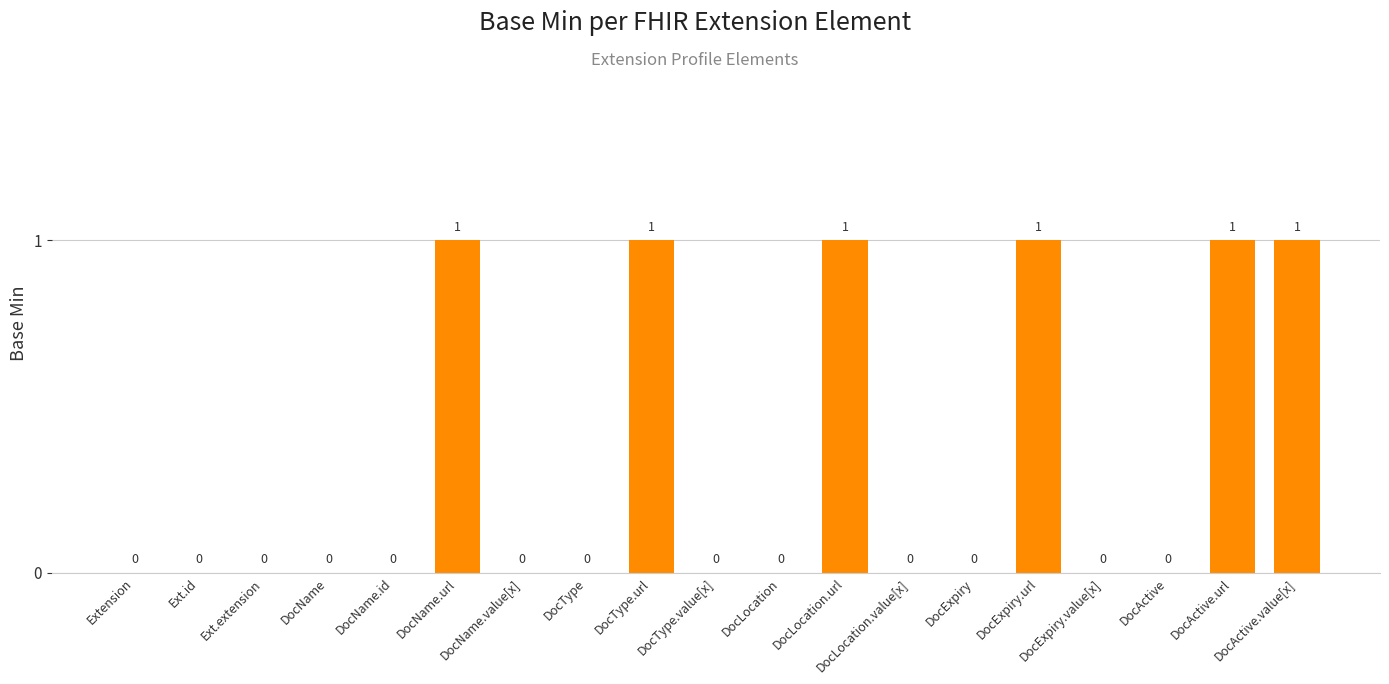

What is the sum of all values?

6